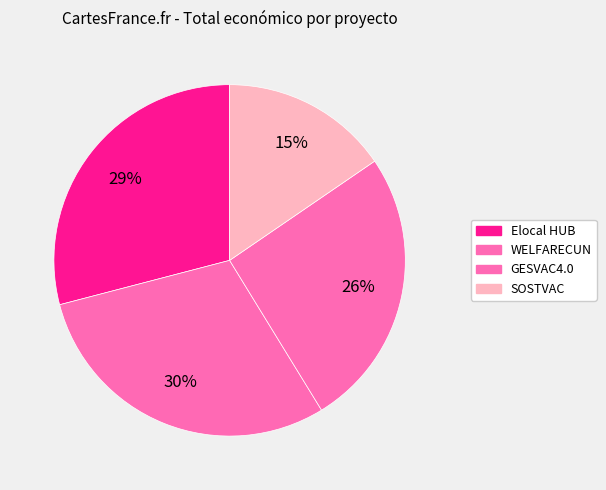

To the nearest percent, what portion does WELFARECUN represent?

30%